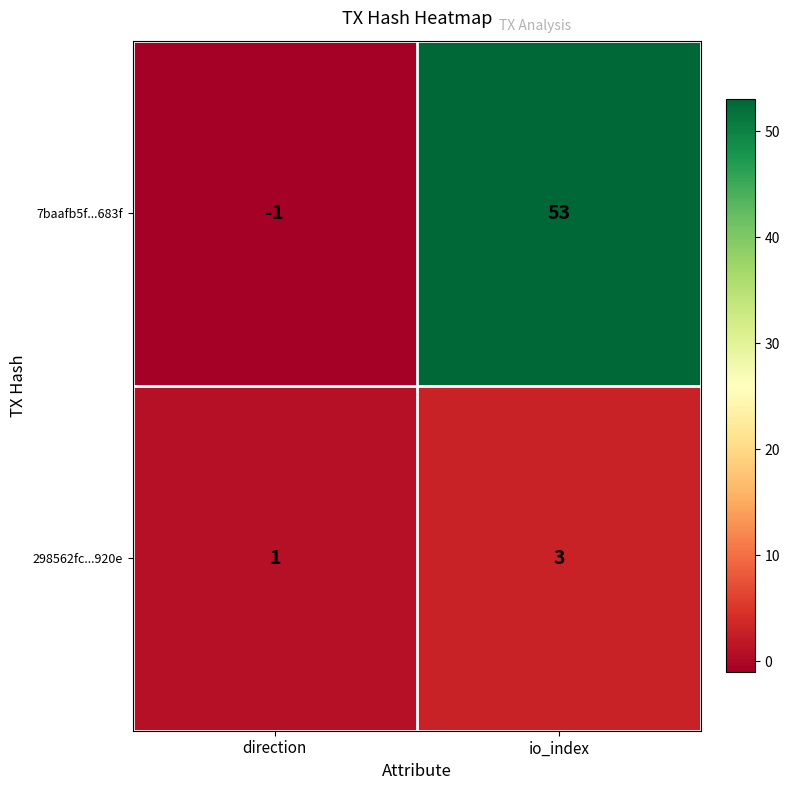

Which series has the largest total across all categories?

7baafb5f...683f